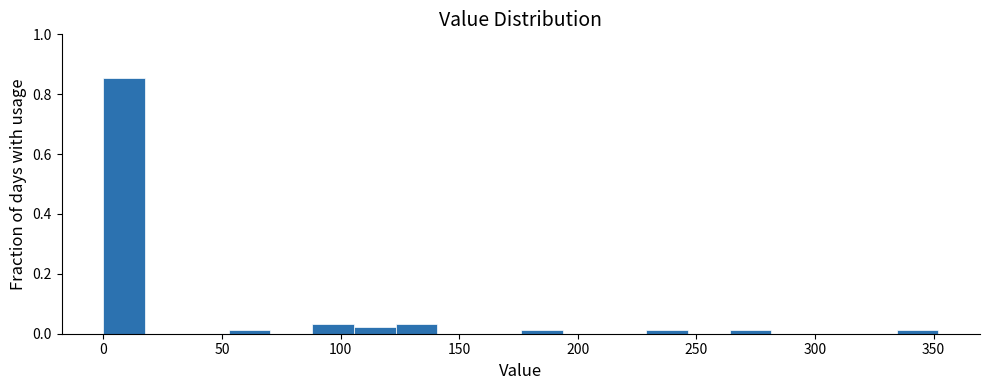

Read against the x-axis, roughly where is the centre of the tallest bar?

10